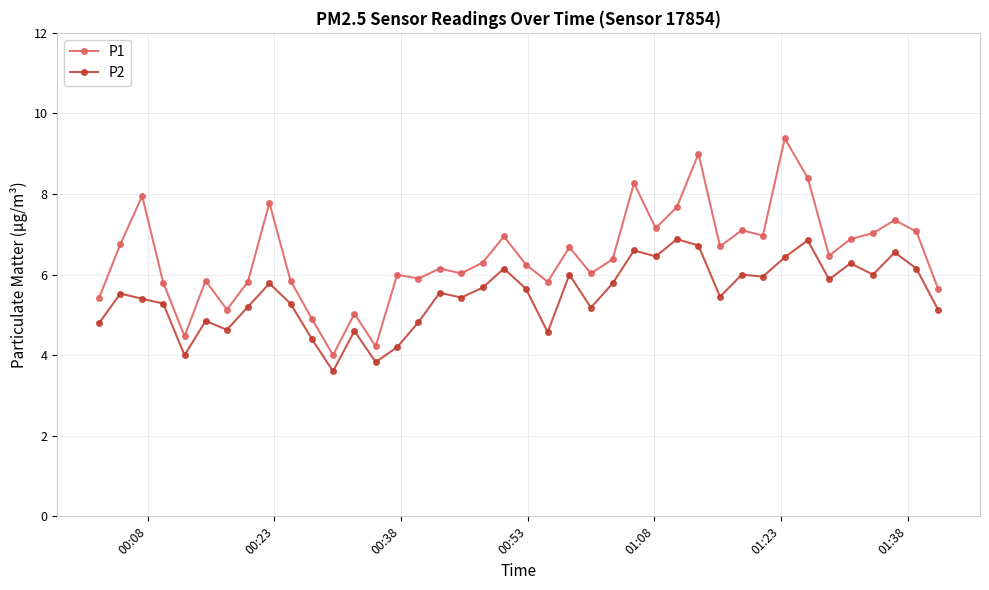

What is the sum of all P1 values?

258.6